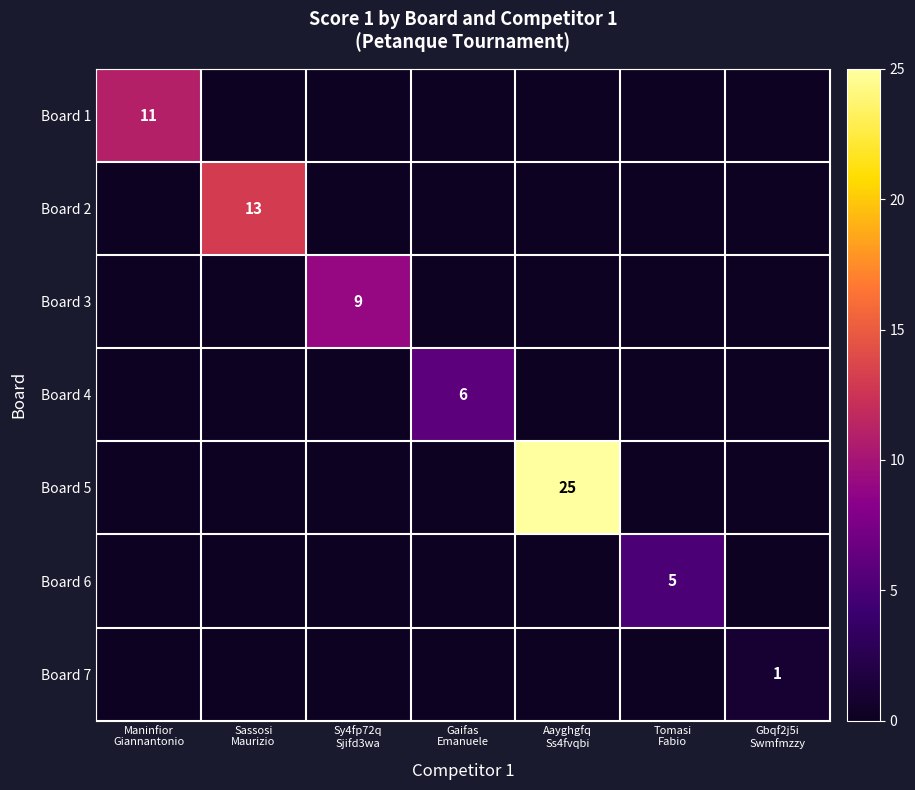

What is the average value of the Board 1 series?

2